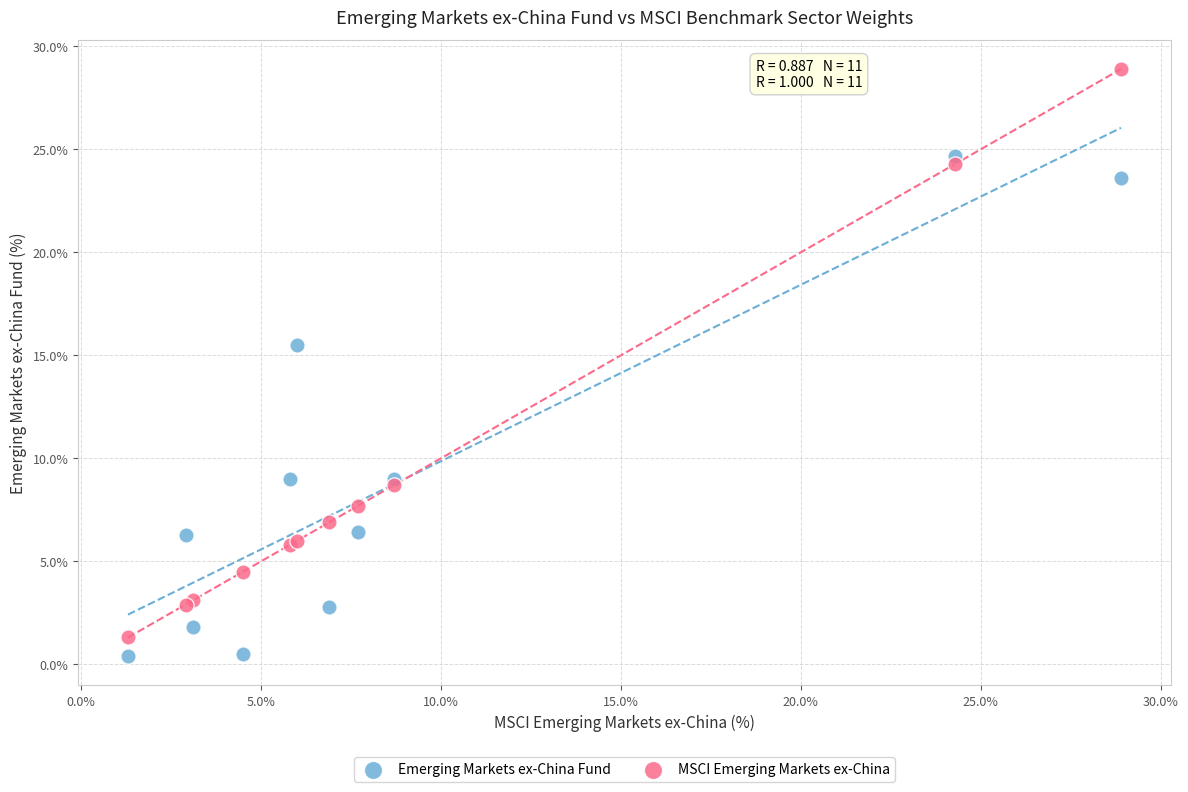

What is the X range (max minus min) for the scatter plot?

27.6